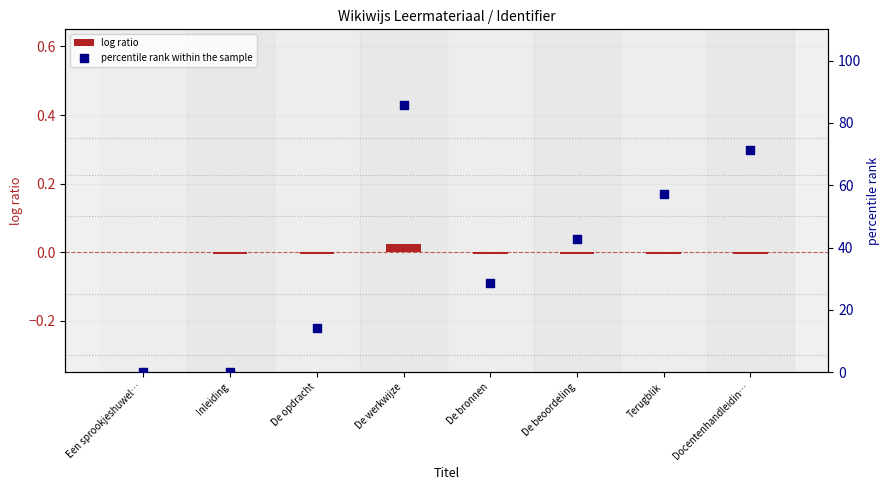

What are all the series names shown in the legend?

log ratio, percentile rank within the sample